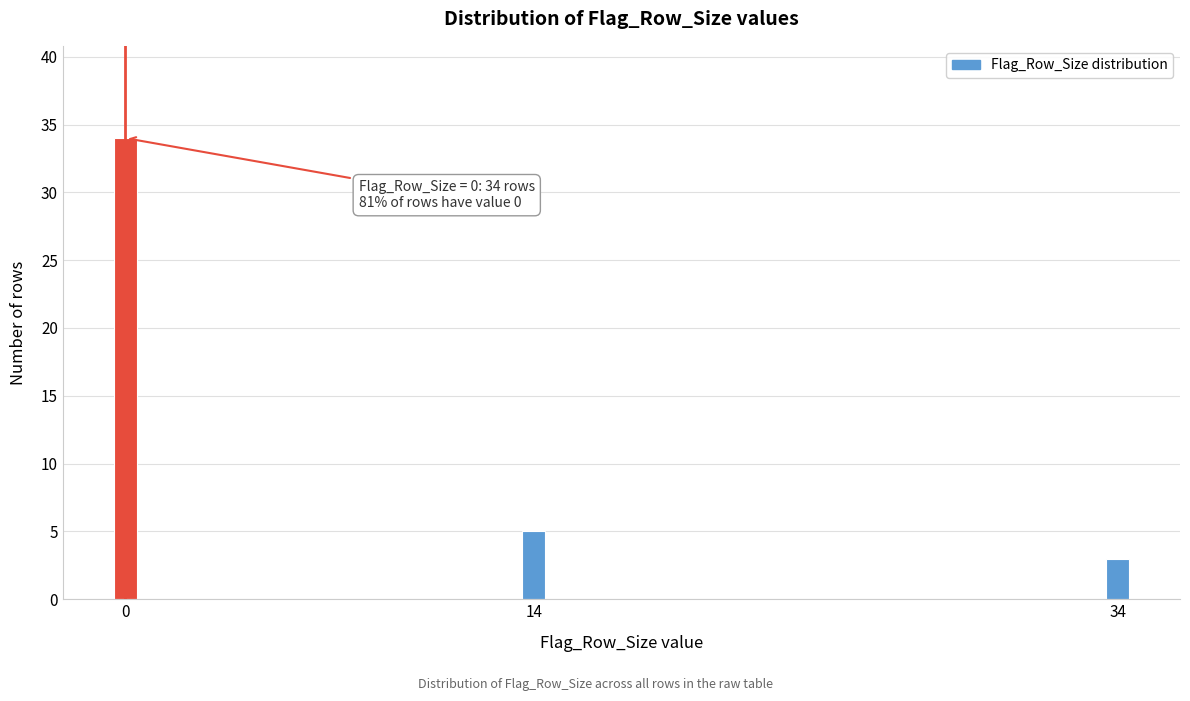

Reading left to right, list all the values displayed in this chart.

34	5	3